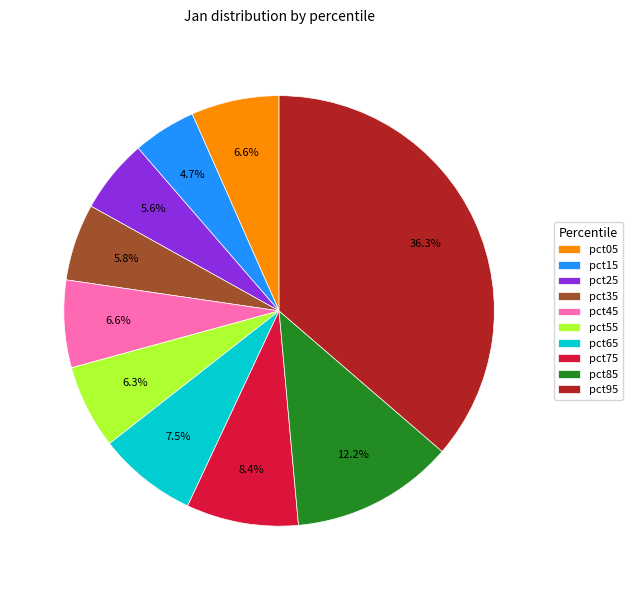

To the nearest percent, what portion does pct05 represent?

7%